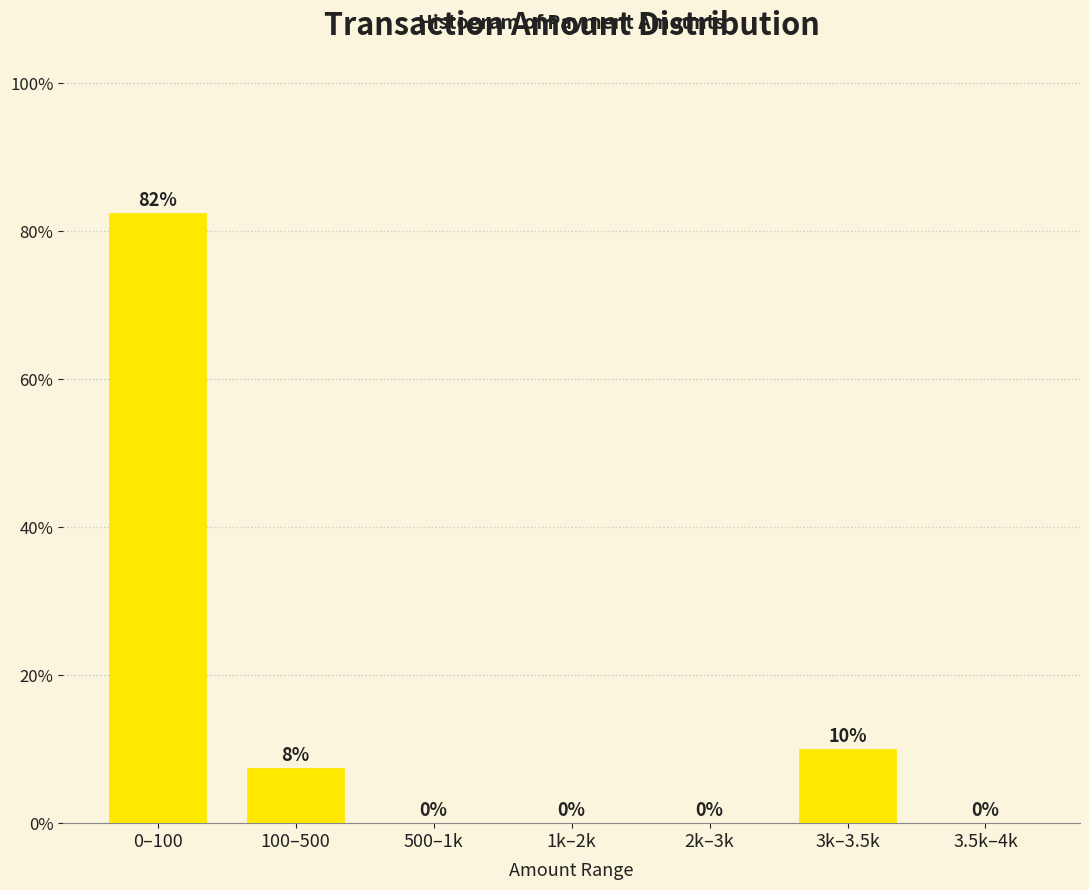

What is the greatest value displayed?

82.5